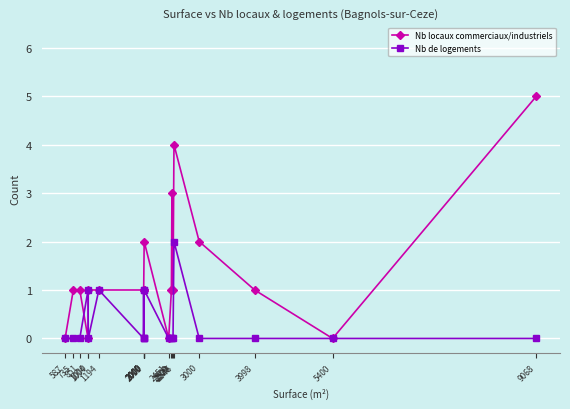

Which has a higher value, 2000 or 1194?

2000